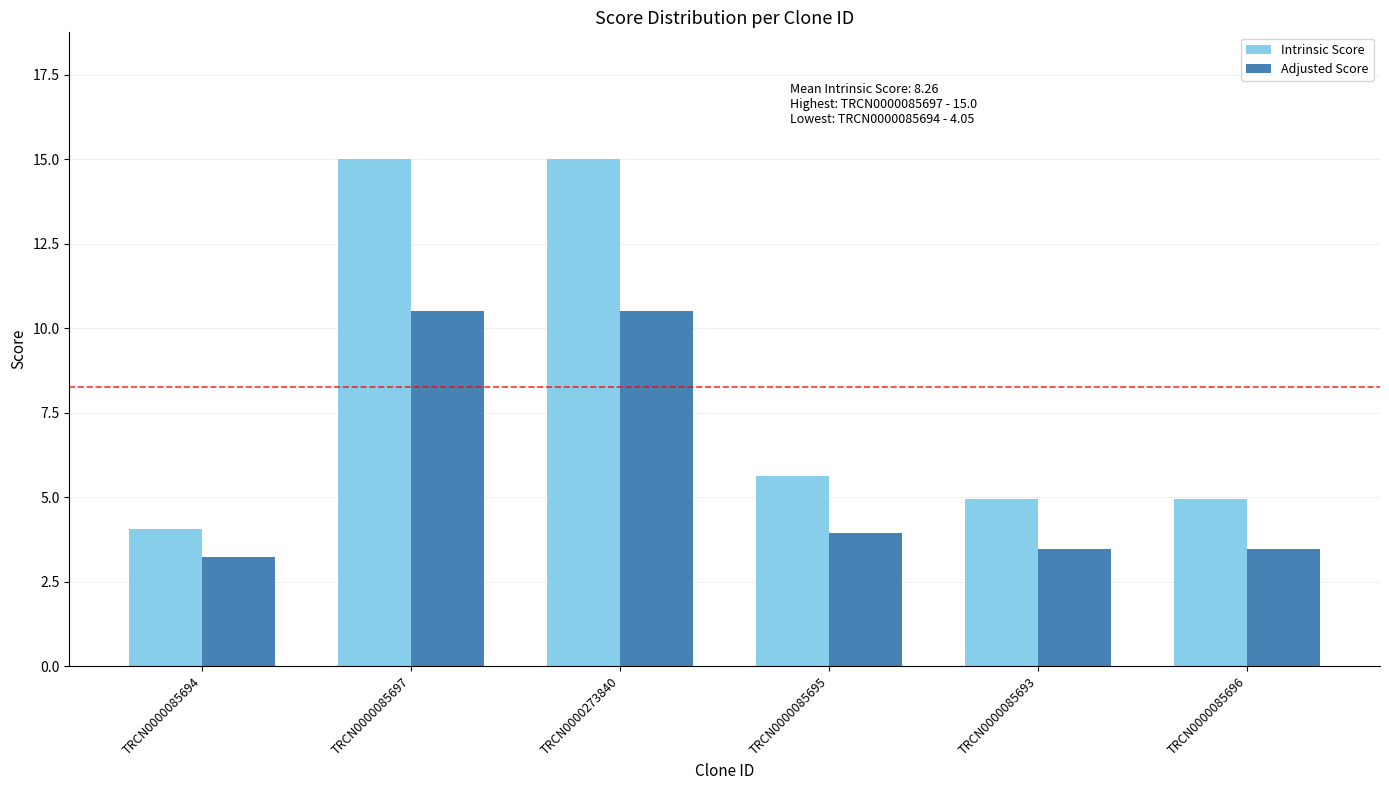

Where is Adjusted Score nearest to the value 6?

TRCN0000085695